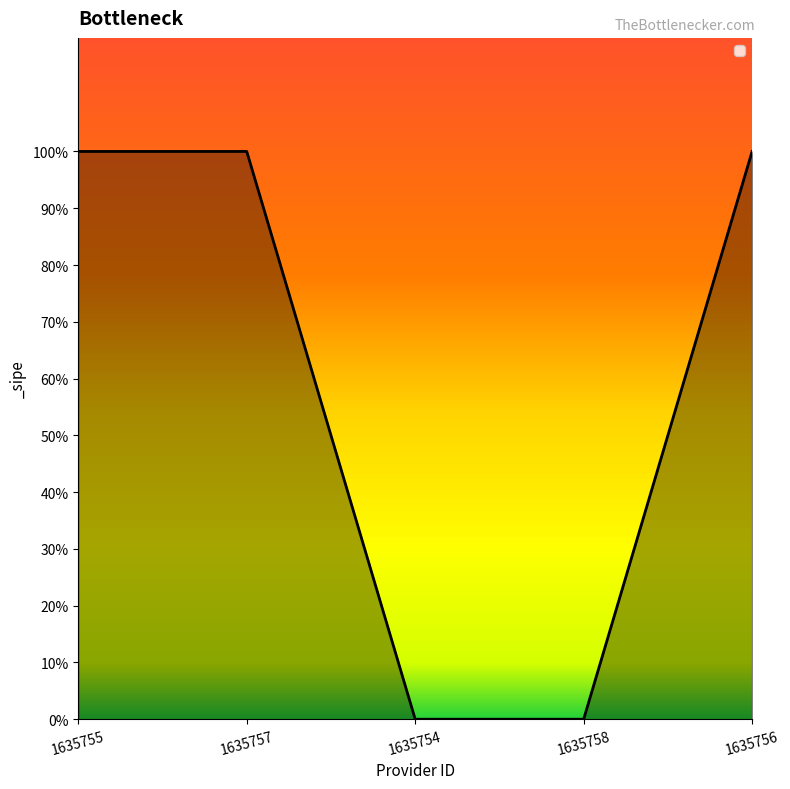

What is the sum of all values?

3